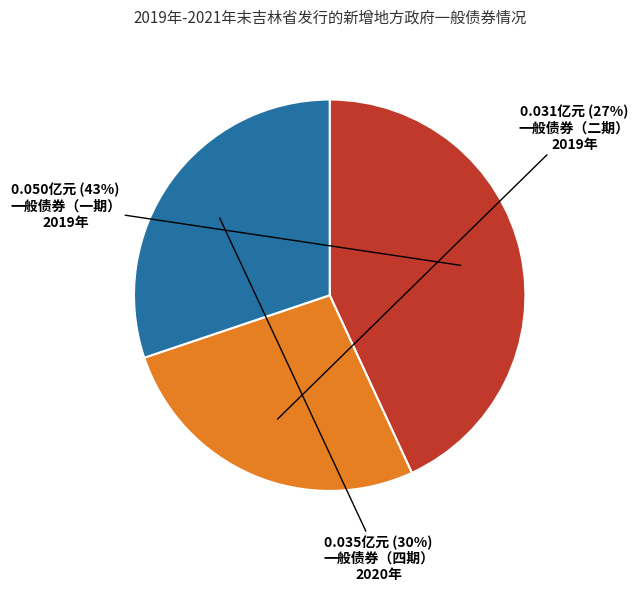

Is there any slice that represents more than half of the pie?

No